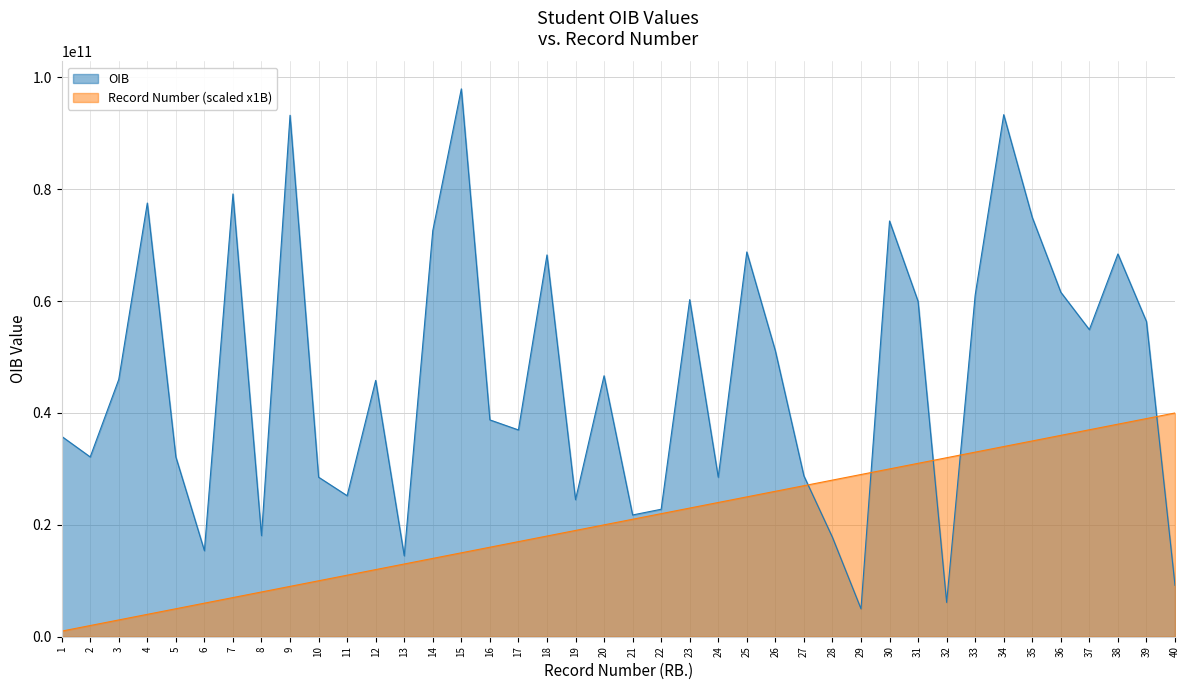

Is the value of OIB at 5 greater than the value of Student Record Number at 10?

Yes